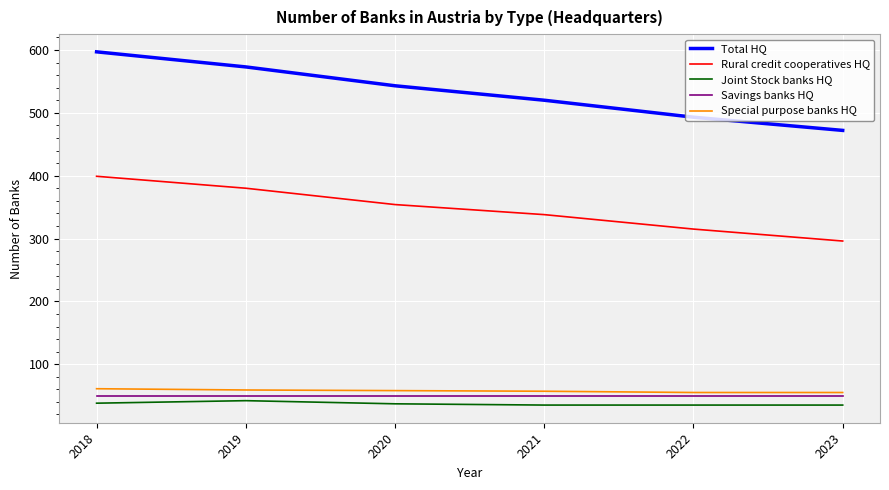

What is the sum of all Rural credit cooperatives HQ values?

2082